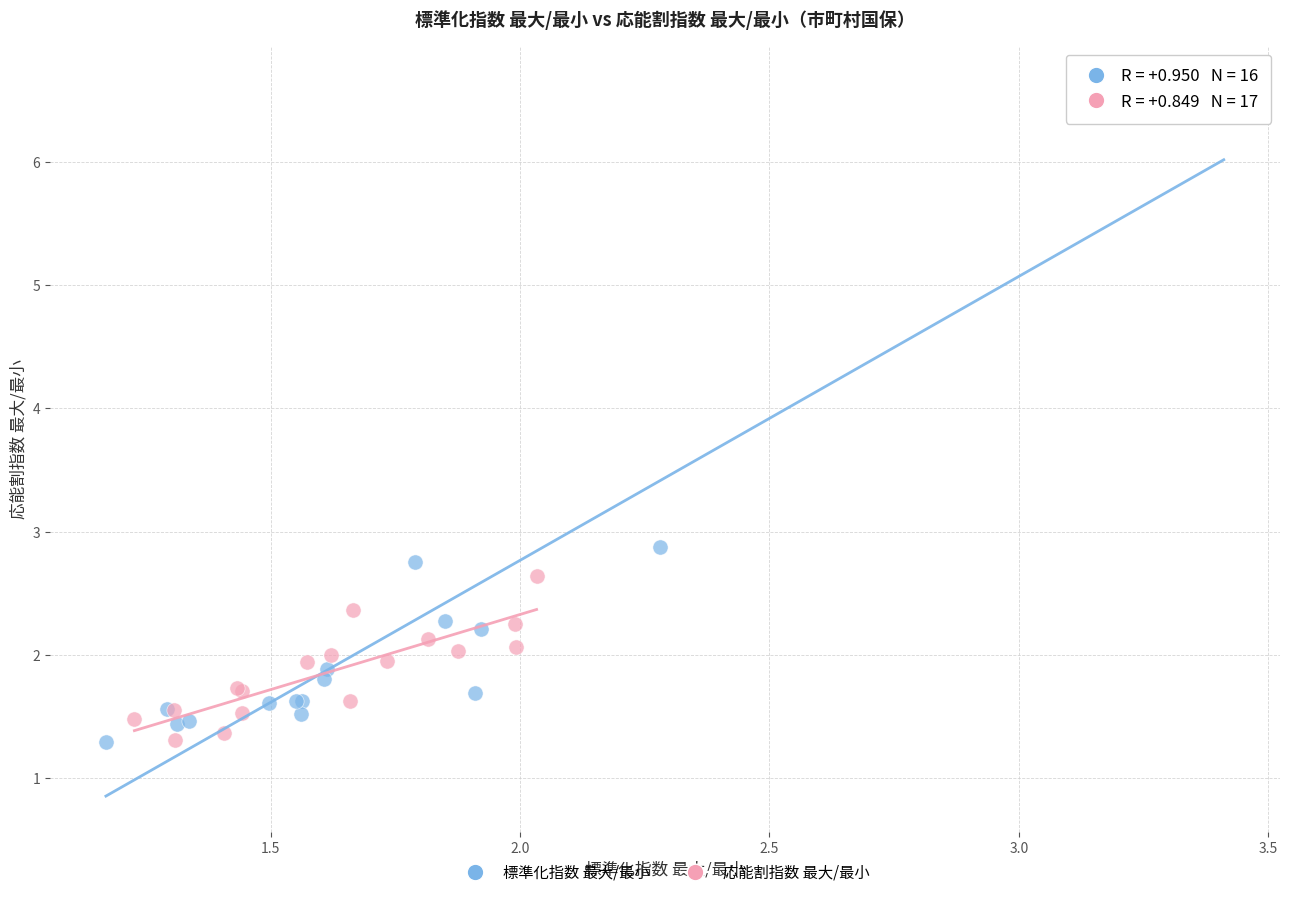

Which series has the widest spread of Y values?

標準化指数 最大/最小